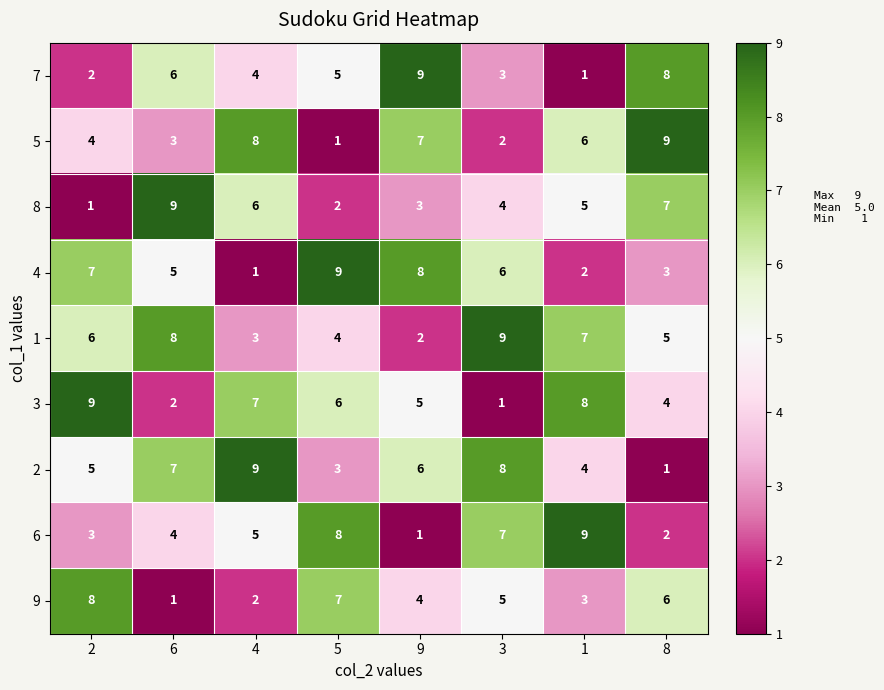

Which category has the lowest value in the 5 series?

5